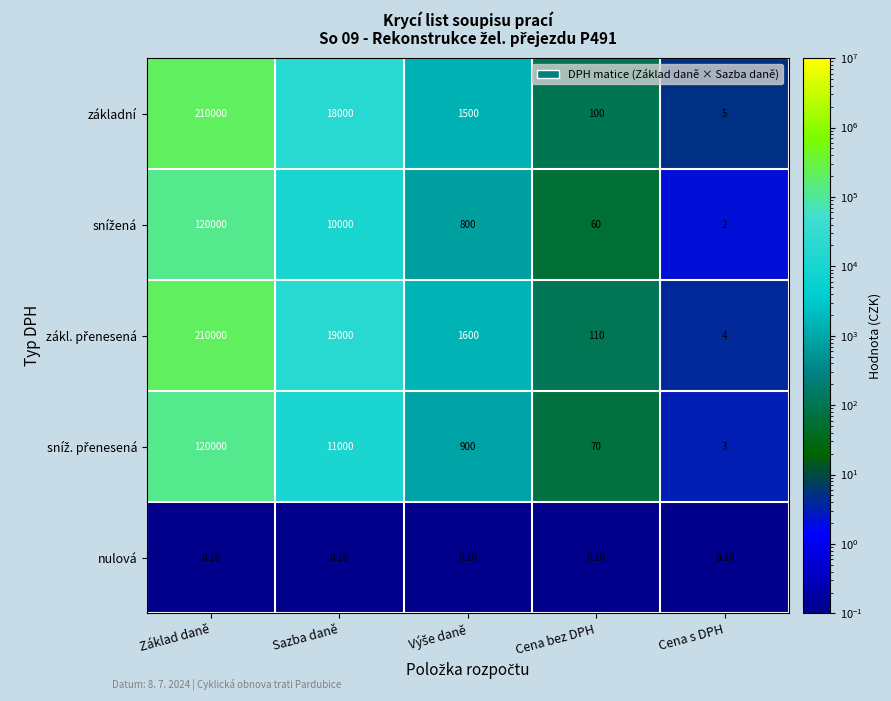

Which category has the highest value across all series?

Základ daně